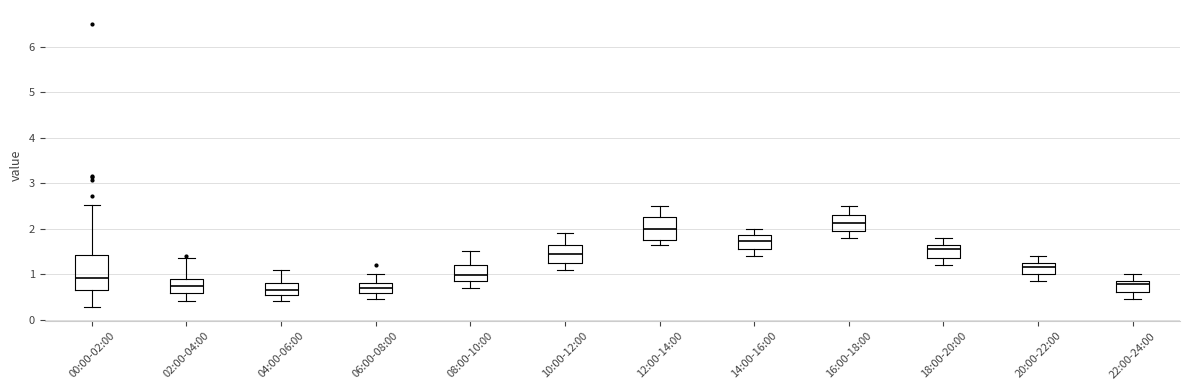

Reading left to right, read every box against the y-axis: the position of its median line, the range the box covers, and the ends of its whiskers. The values are not printed on the chart, so give them approximately, as read against the axis.

00:00-02:00: median 0.9, box 0.6 to 1.4, whiskers 0.3 to 2.5
02:00-04:00: median 0.7, box 0.6 to 0.9, whiskers 0.4 to 1.4
04:00-06:00: median 0.7, box 0.6 to 0.8, whiskers 0.4 to 1.1
06:00-08:00: median 0.7, box 0.6 to 0.8, whiskers 0.5 to 1.0
08:00-10:00: median 1.0, box 0.9 to 1.2, whiskers 0.7 to 1.5
10:00-12:00: median 1.5, box 1.3 to 1.7, whiskers 1.1 to 1.9
12:00-14:00: median 2.0, box 1.8 to 2.3, whiskers 1.7 to 2.5
14:00-16:00: median 1.7, box 1.6 to 1.9, whiskers 1.4 to 2.0
16:00-18:00: median 2.1, box 2.0 to 2.3, whiskers 1.8 to 2.5
18:00-20:00: median 1.6, box 1.4 to 1.7, whiskers 1.2 to 1.8
20:00-22:00: median 1.2, box 1.0 to 1.3, whiskers 0.9 to 1.4
22:00-24:00: median 0.8, box 0.6 to 0.9, whiskers 0.5 to 1.0